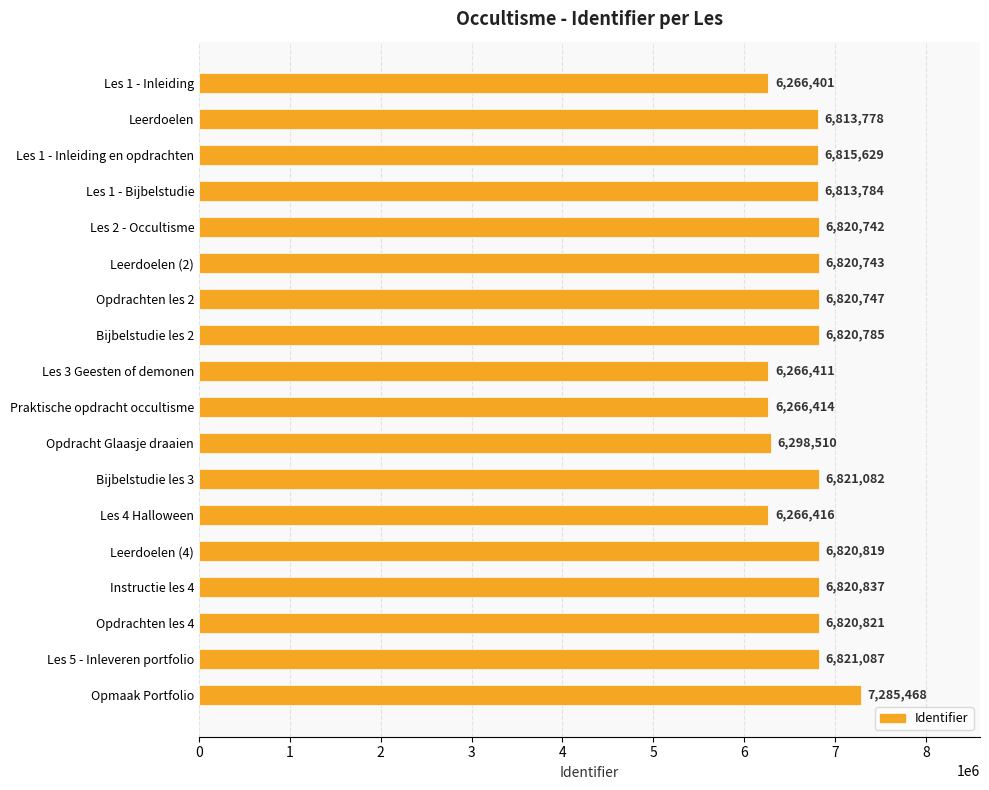

Where is the data nearest to the value 6775934?

Leerdoelen